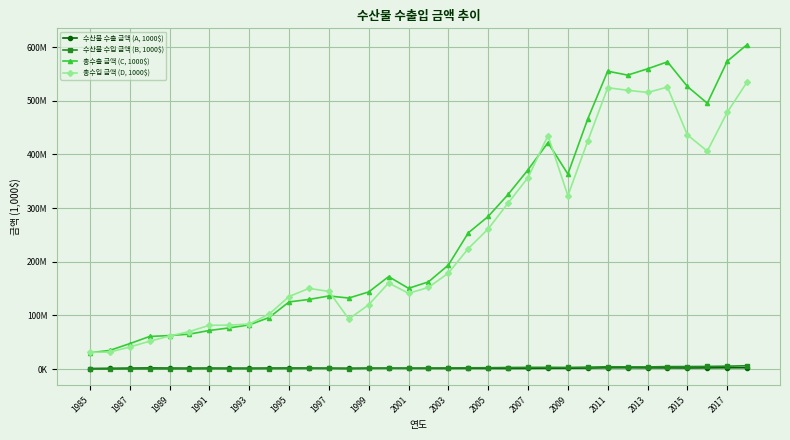

Is this an area chart (filled region under the line)?

No